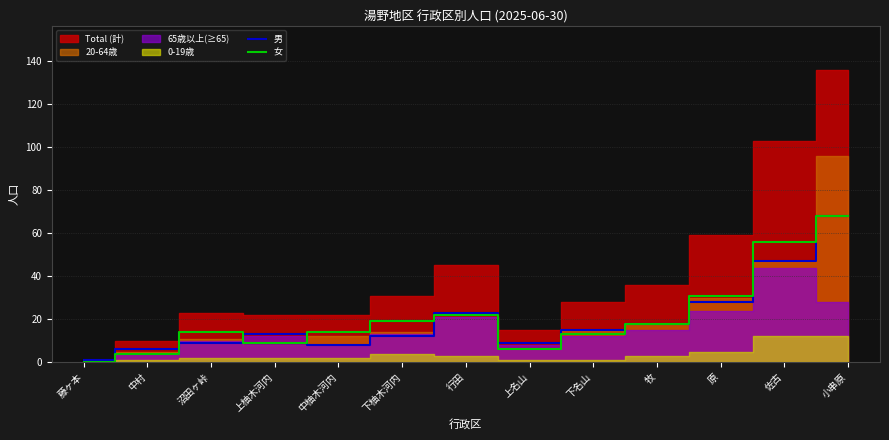

What is the lowest value of the 男 series?

1